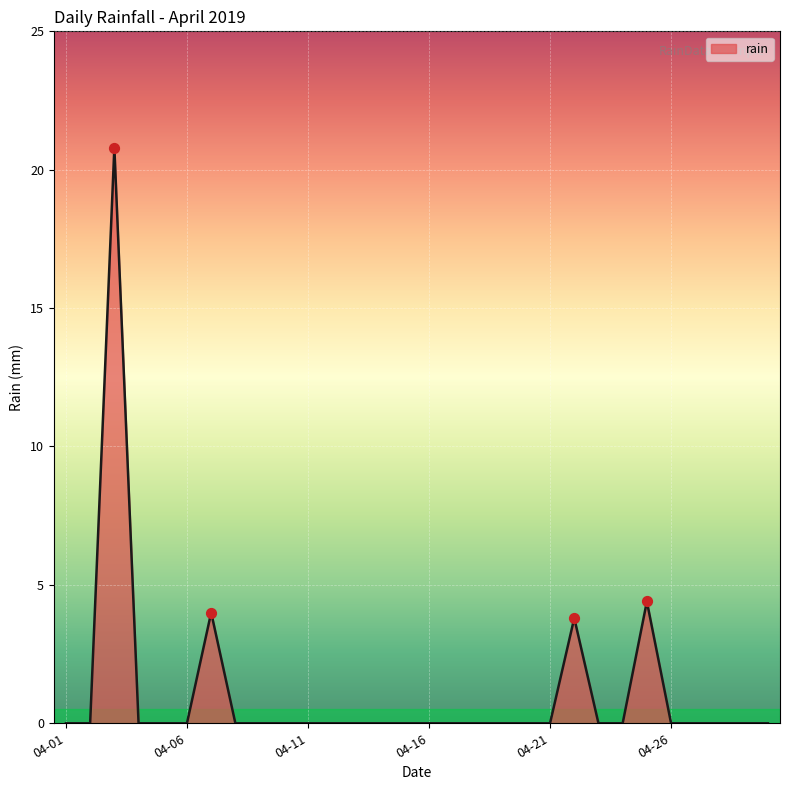

What is the greatest value displayed?

20.8